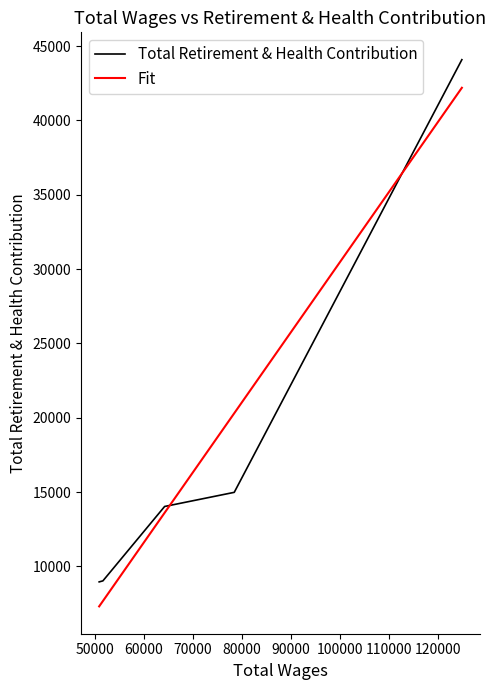

Which has a higher value, 64247 or 51662?

64247